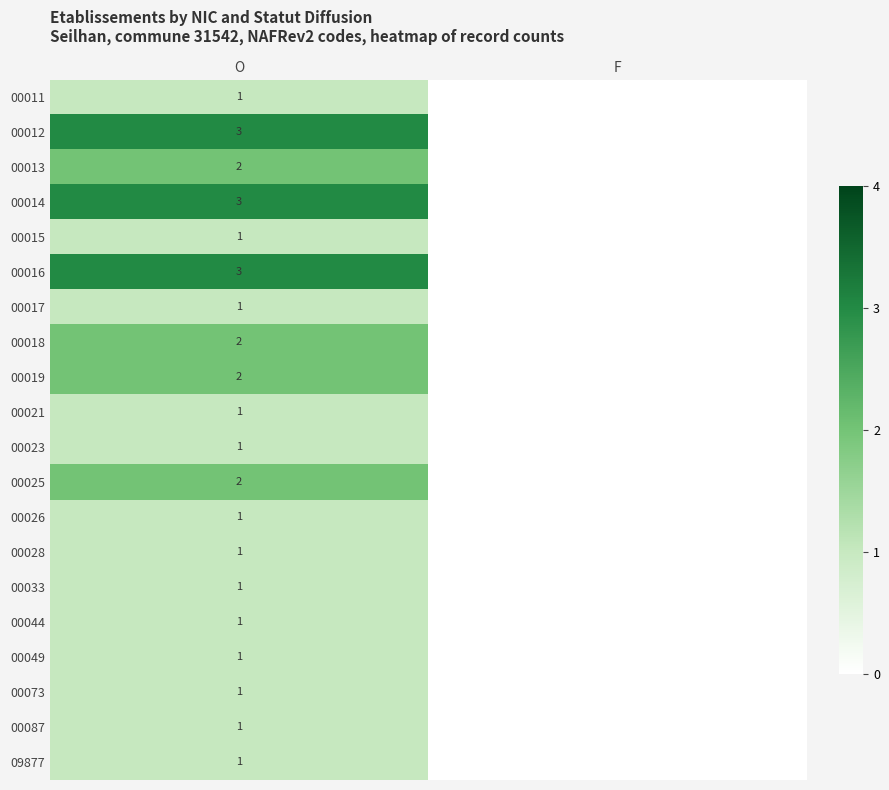

What is the total value across all series at O?

30